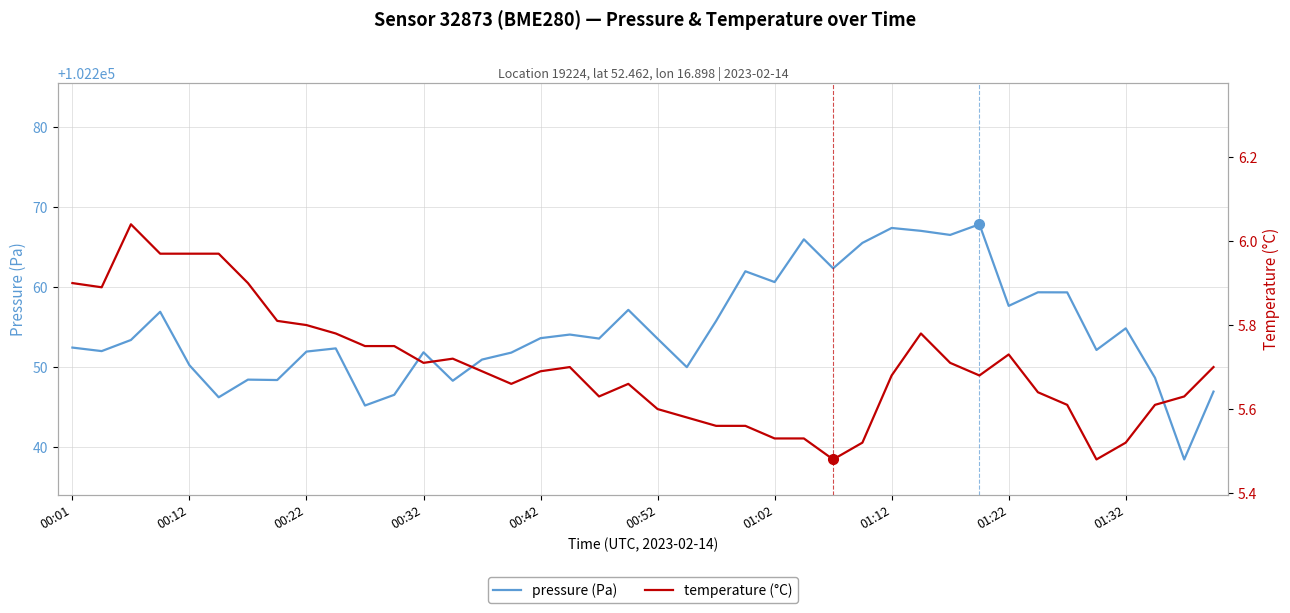

List the series in order of their overall mean, lowest first.

temperature (°C), pressure (Pa)